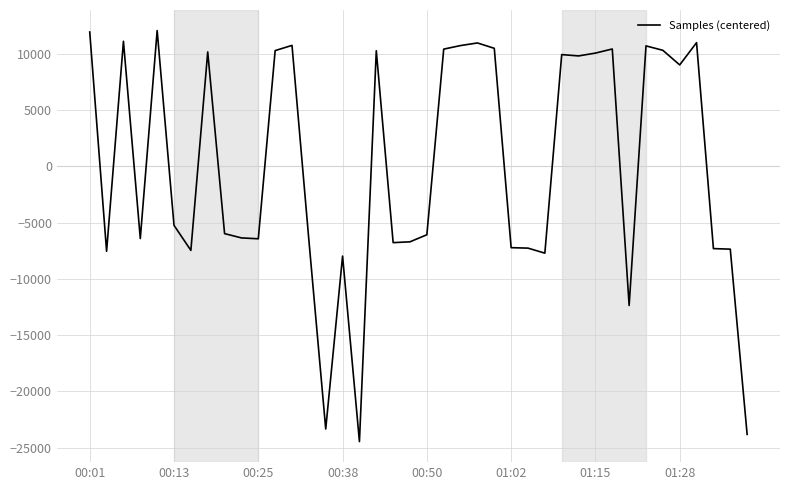

What is the smallest value displayed?

-24469.8